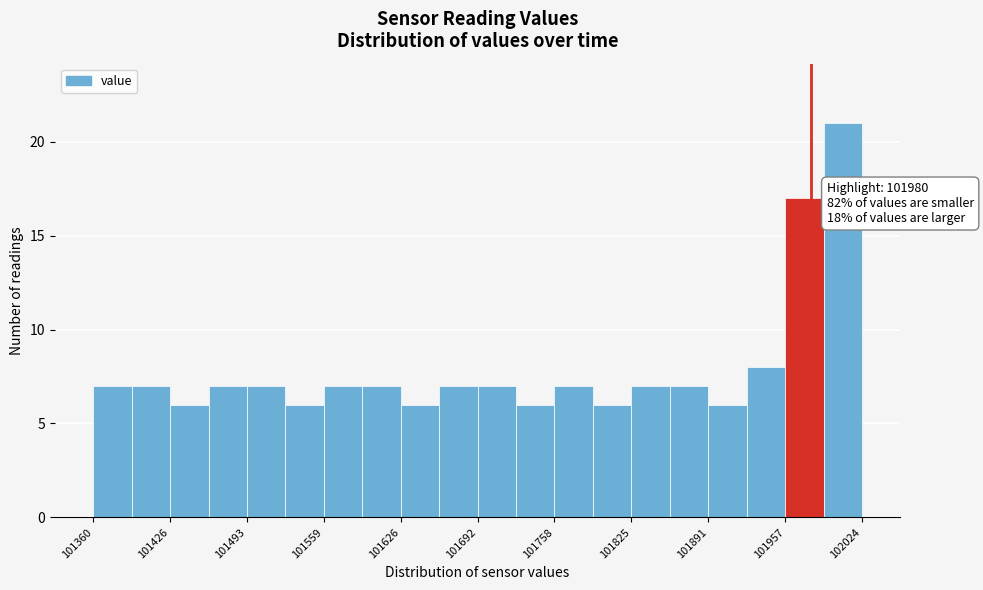

Read against the x-axis, roughly where is the centre of the tallest bar?

102010